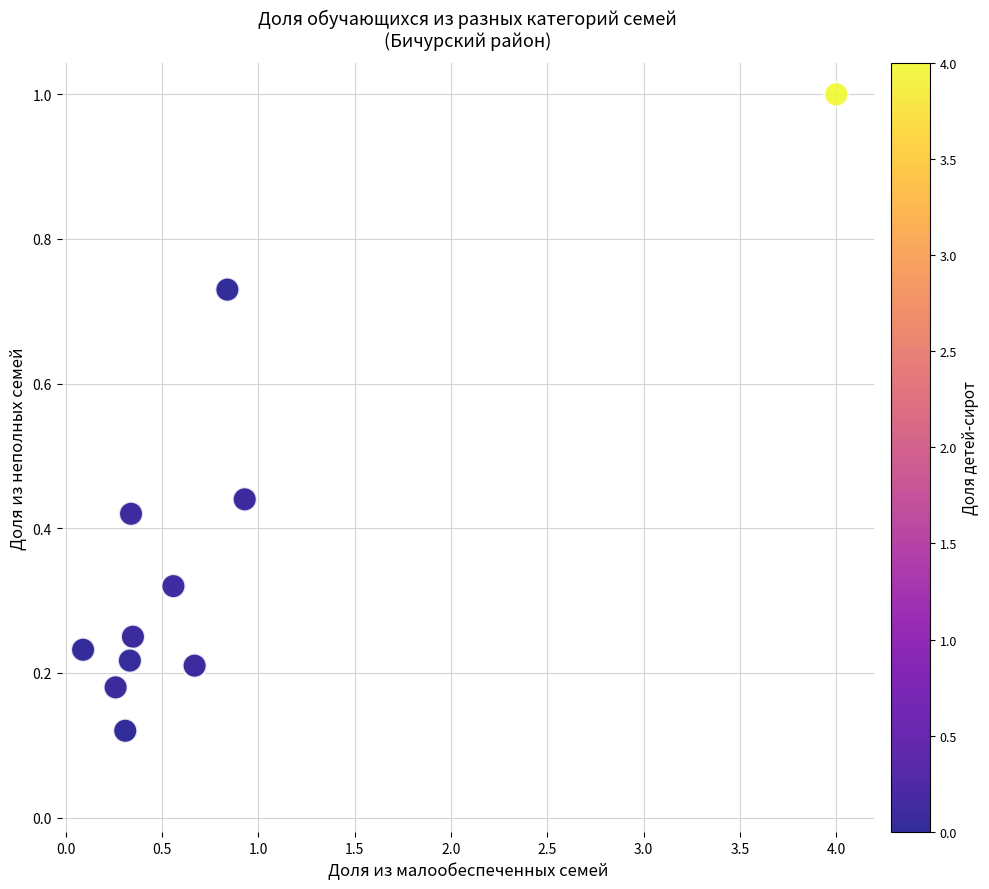

What is the average X value?

0.8